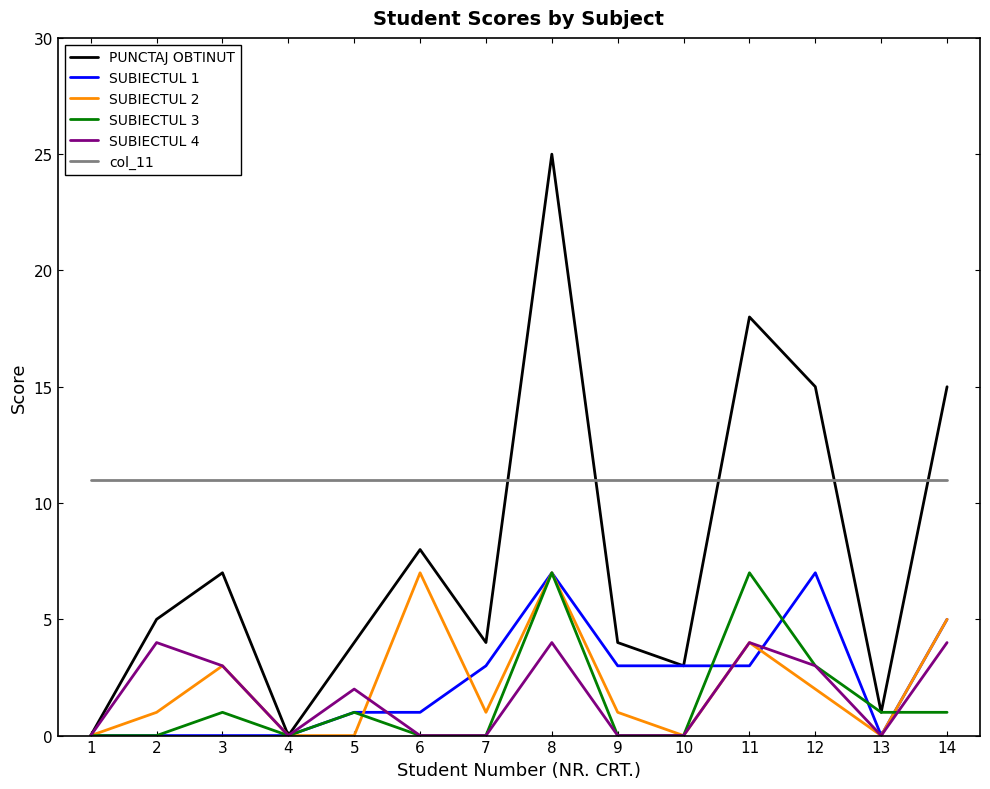

How many lines are shown in the chart?

6